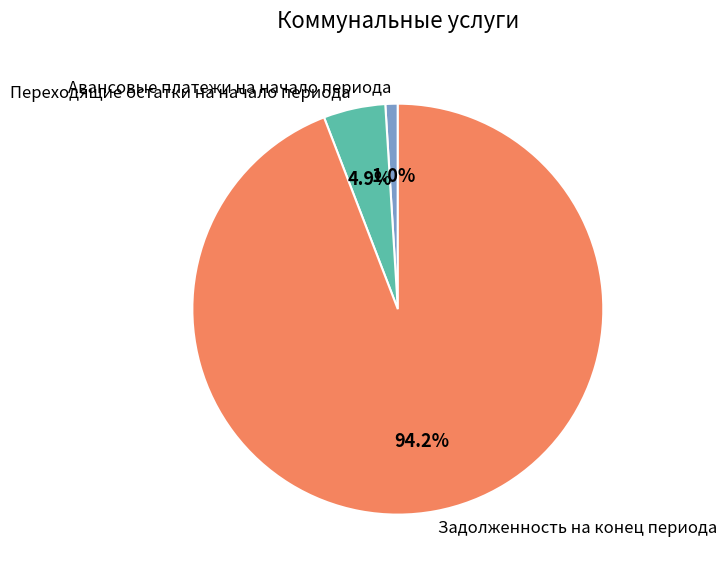

Does Переходящие остатки на начало периода account for over 50% of the chart?

No